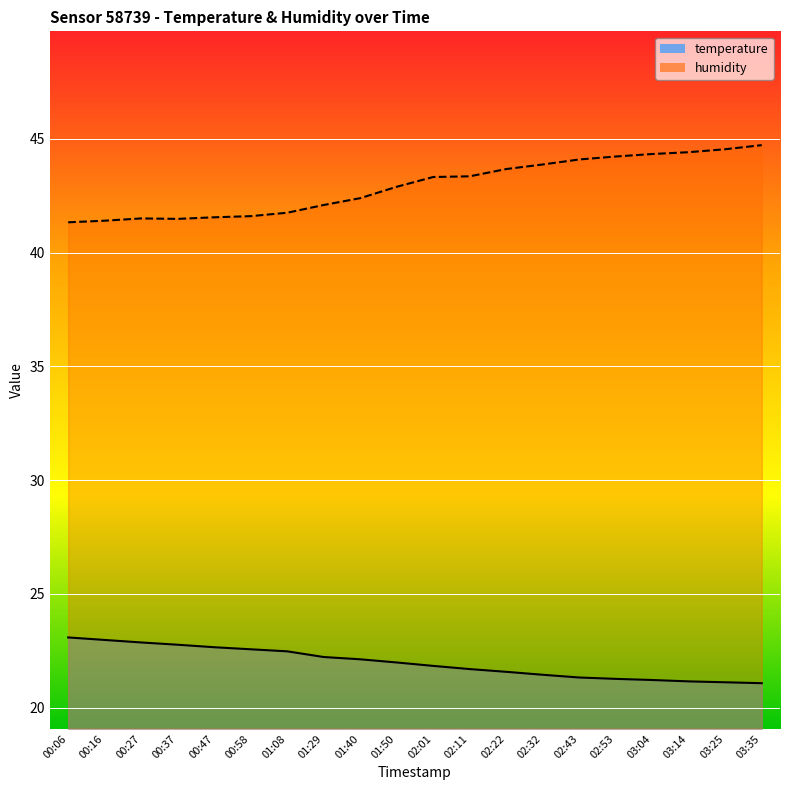

Does the chart display data point markers on the line(s)?

No